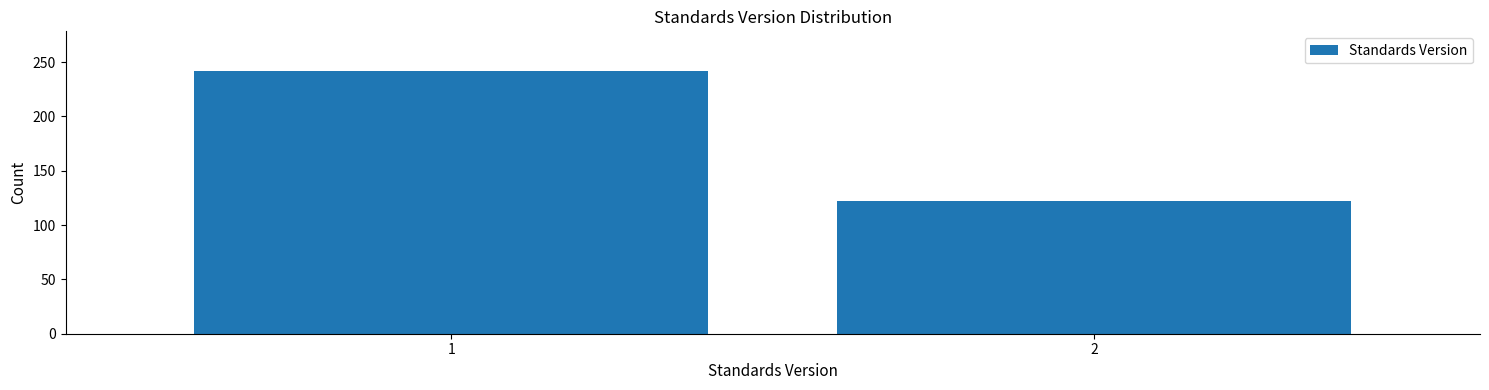

Reading right to left, what are all the values shown in this chart?

122	242